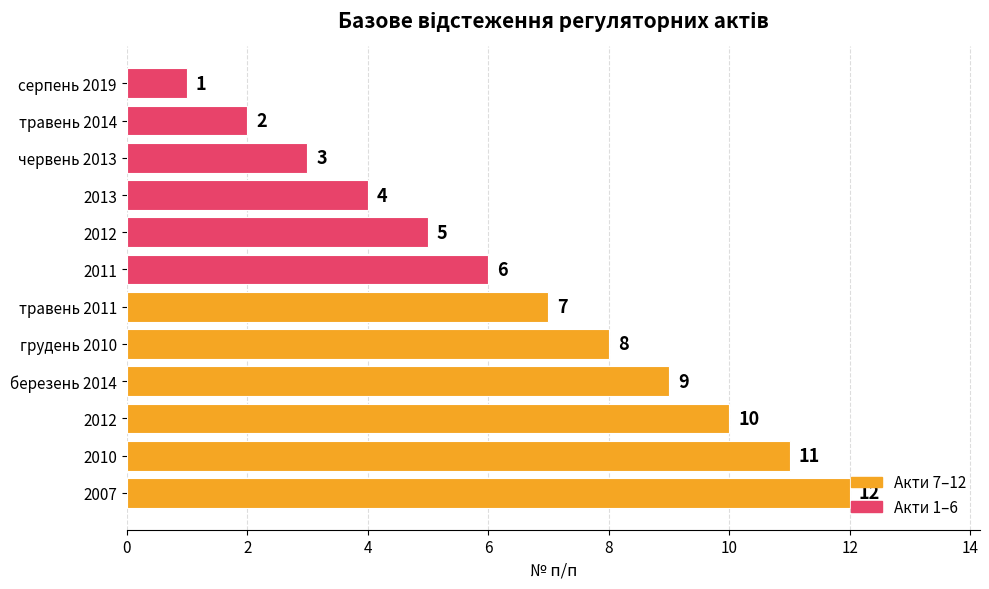

How many data points are less than 7?

6